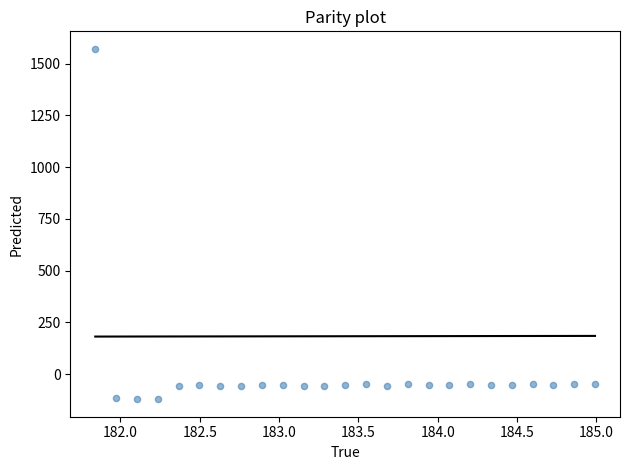

What is the range of X values (max minus min)?

3.1